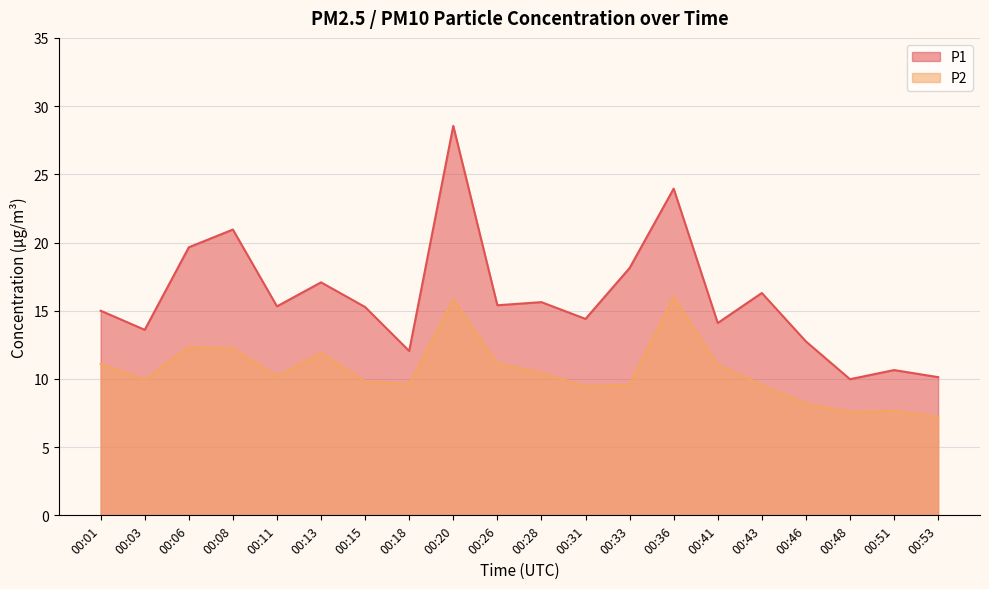

Where does the P1 series first go above 15?

00:06